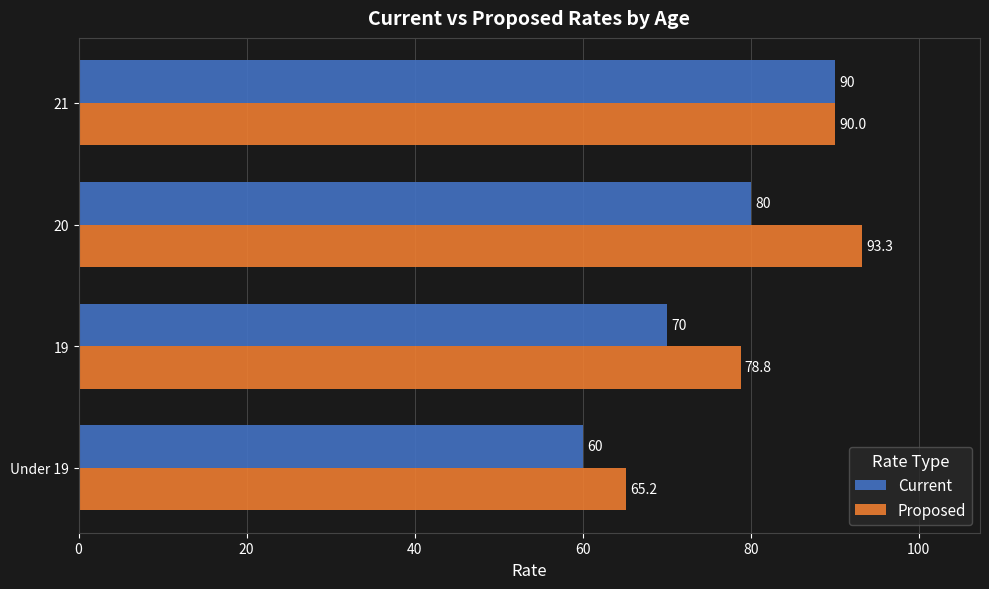

At which category is the sum across all series the highest?

21